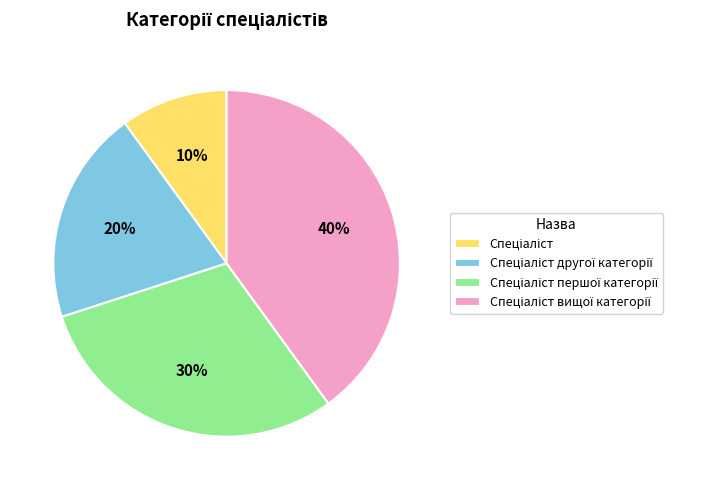

To the nearest percent, what is the average slice percentage?

25%